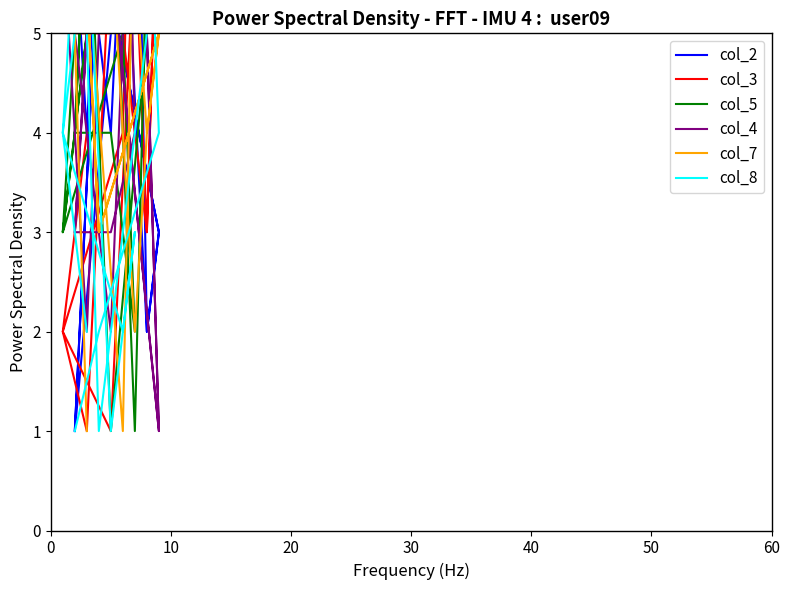

The value of col_4 at 7 is 15. True or false?

False